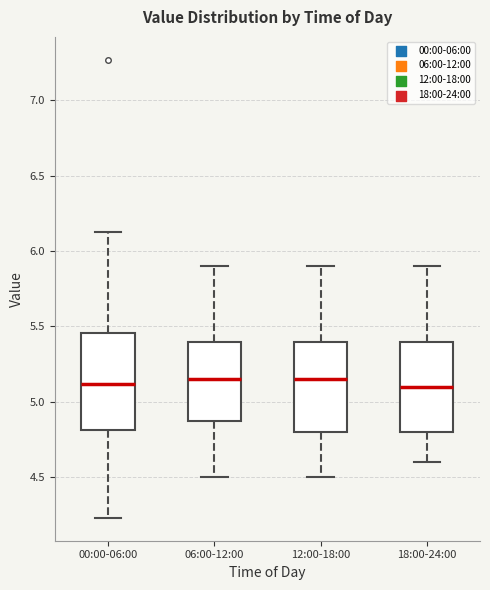

Where does the lower whisker of the box for 12:00-18:00 end on the y-axis? The values are not printed on the chart, so give them approximately, as read against the axis.

4.50